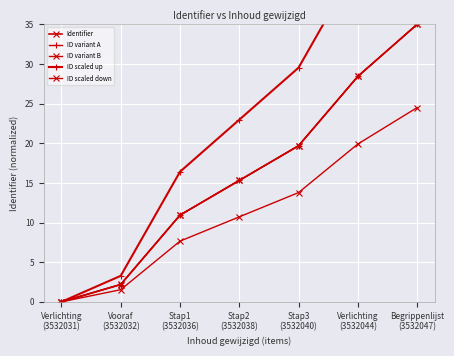

How many categories are shown in the chart?

7